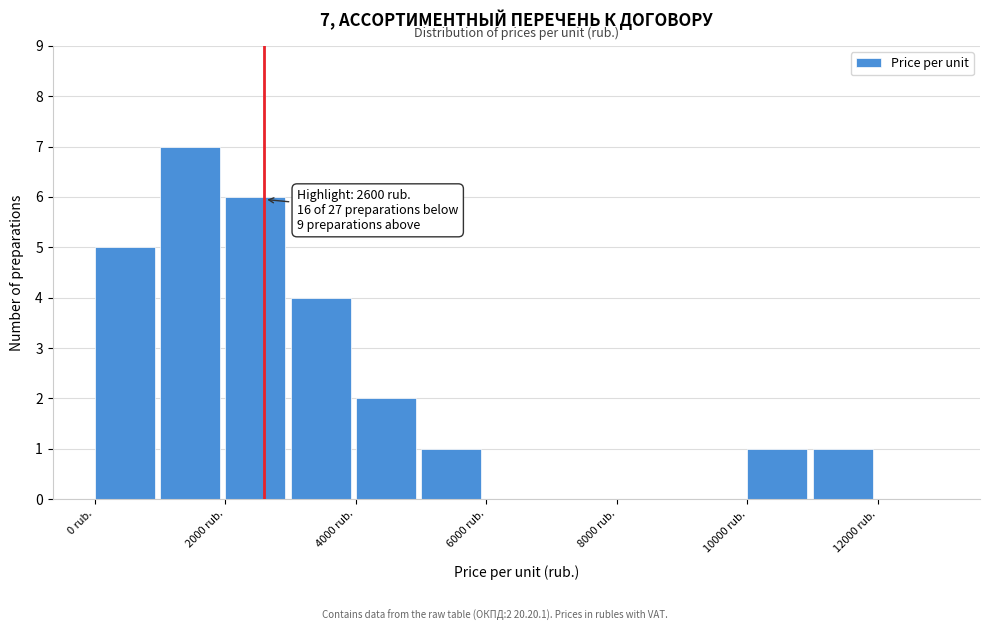

Over which range of the x-axis is the bar tallest?

1000 to 2000